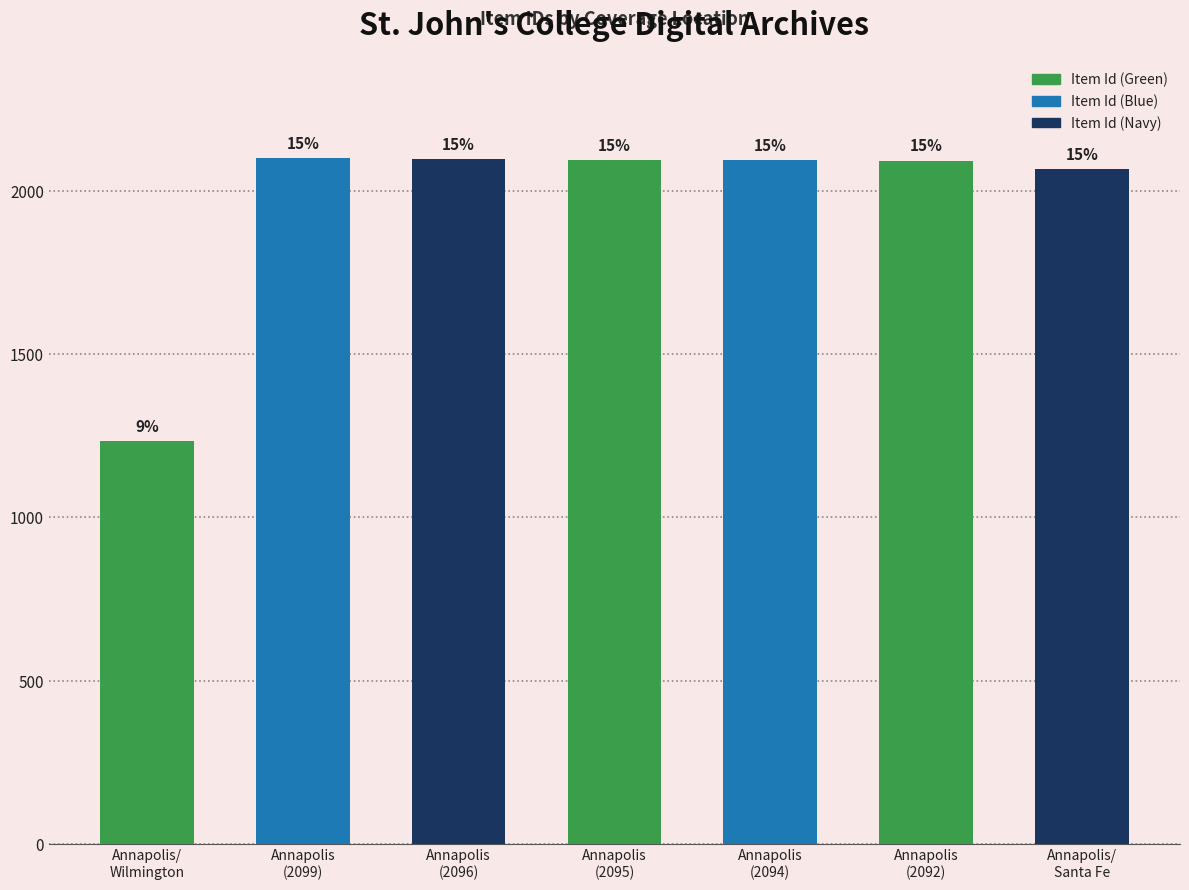

Read the value at Annapolis
(2096), to the nearest 50.

2100